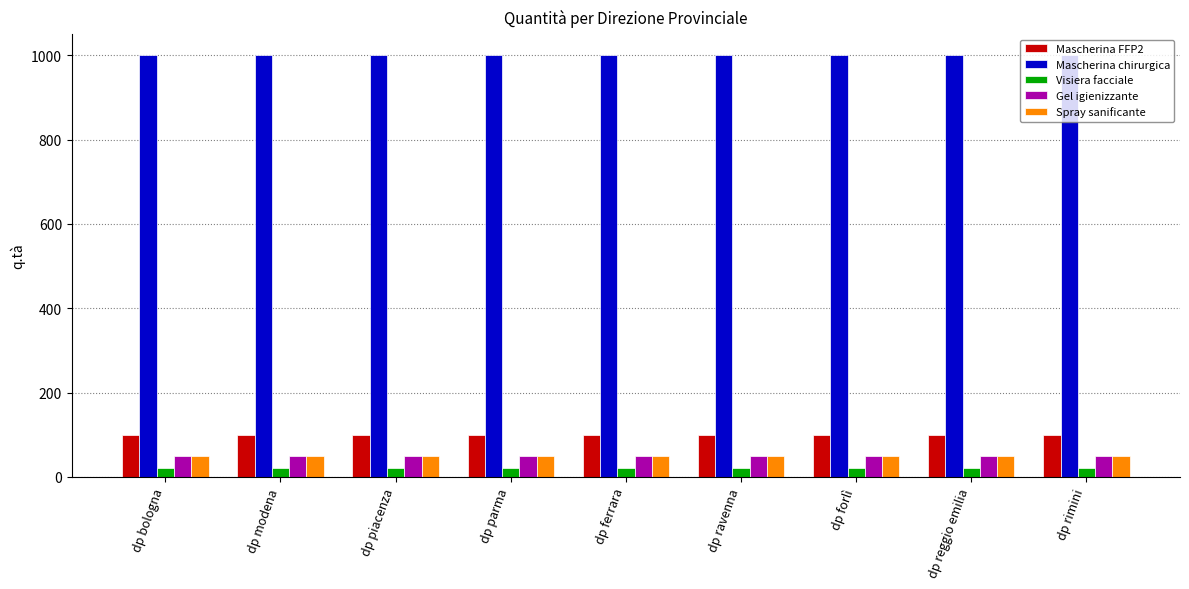

Reading left to right, list all the values displayed in this chart.

Mascherina FFP2: 100	100	100	100	100	100	100	100	100
Mascherina chirurgica: 1000	1000	1000	1000	1000	1000	1000	1000	1000
Visiera facciale: 20	20	20	20	20	20	20	20	20
Gel igienizzante: 50	50	50	50	50	50	50	50	50
Spray sanificante: 50	50	50	50	50	50	50	50	50